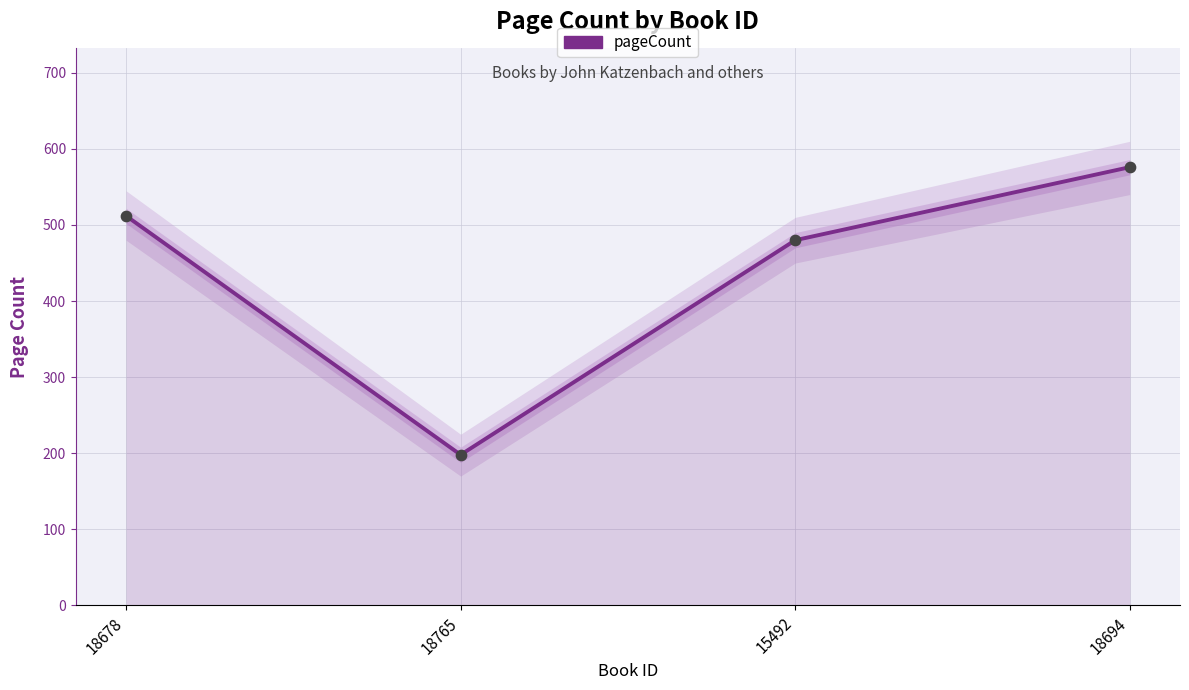

Which has a higher value, 18765 or 15492?

15492